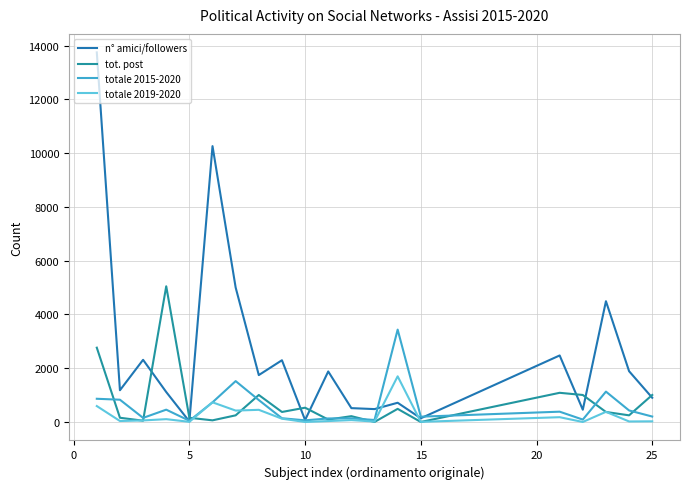

Which series has the largest range (max minus min)?

n° amici/followers